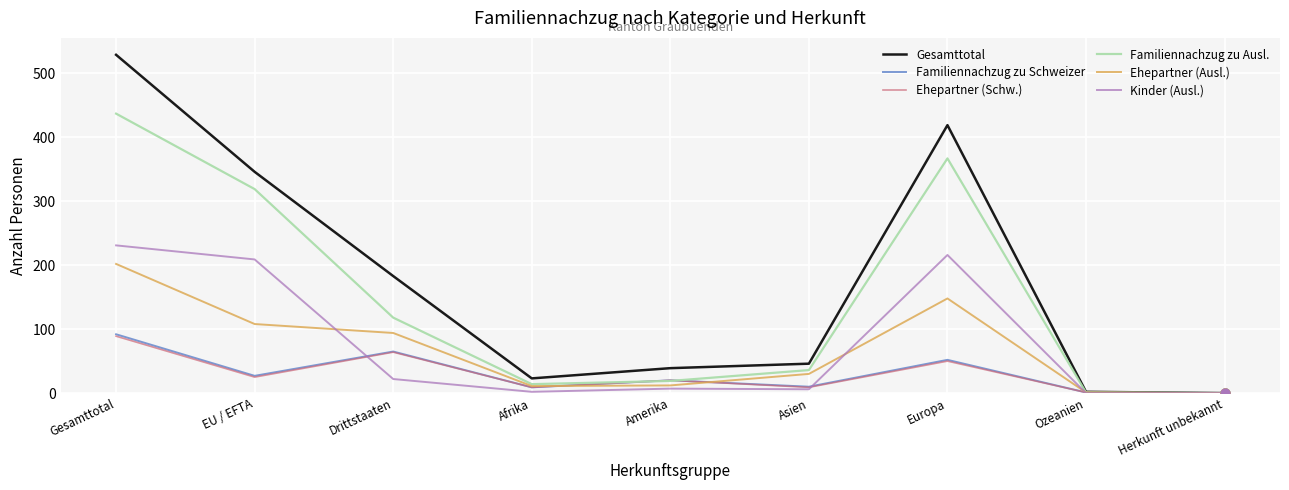

What is the difference between the highest and lowest values at Europa?

369